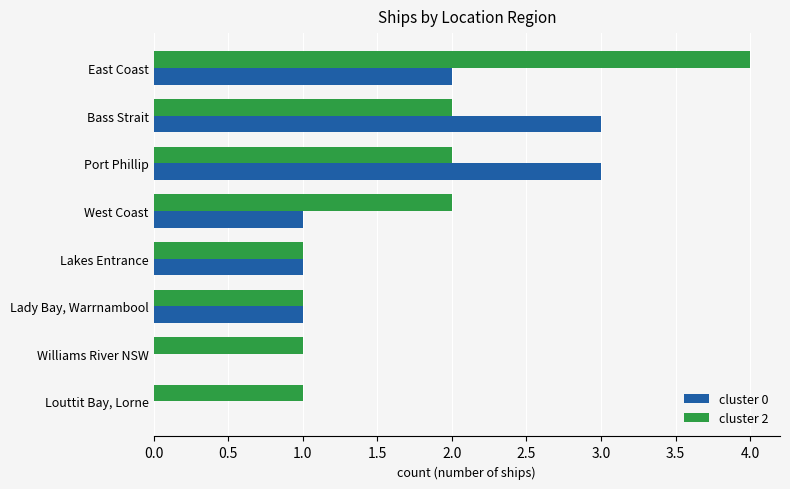

At which category does the chart reach its peak across all series?

East Coast